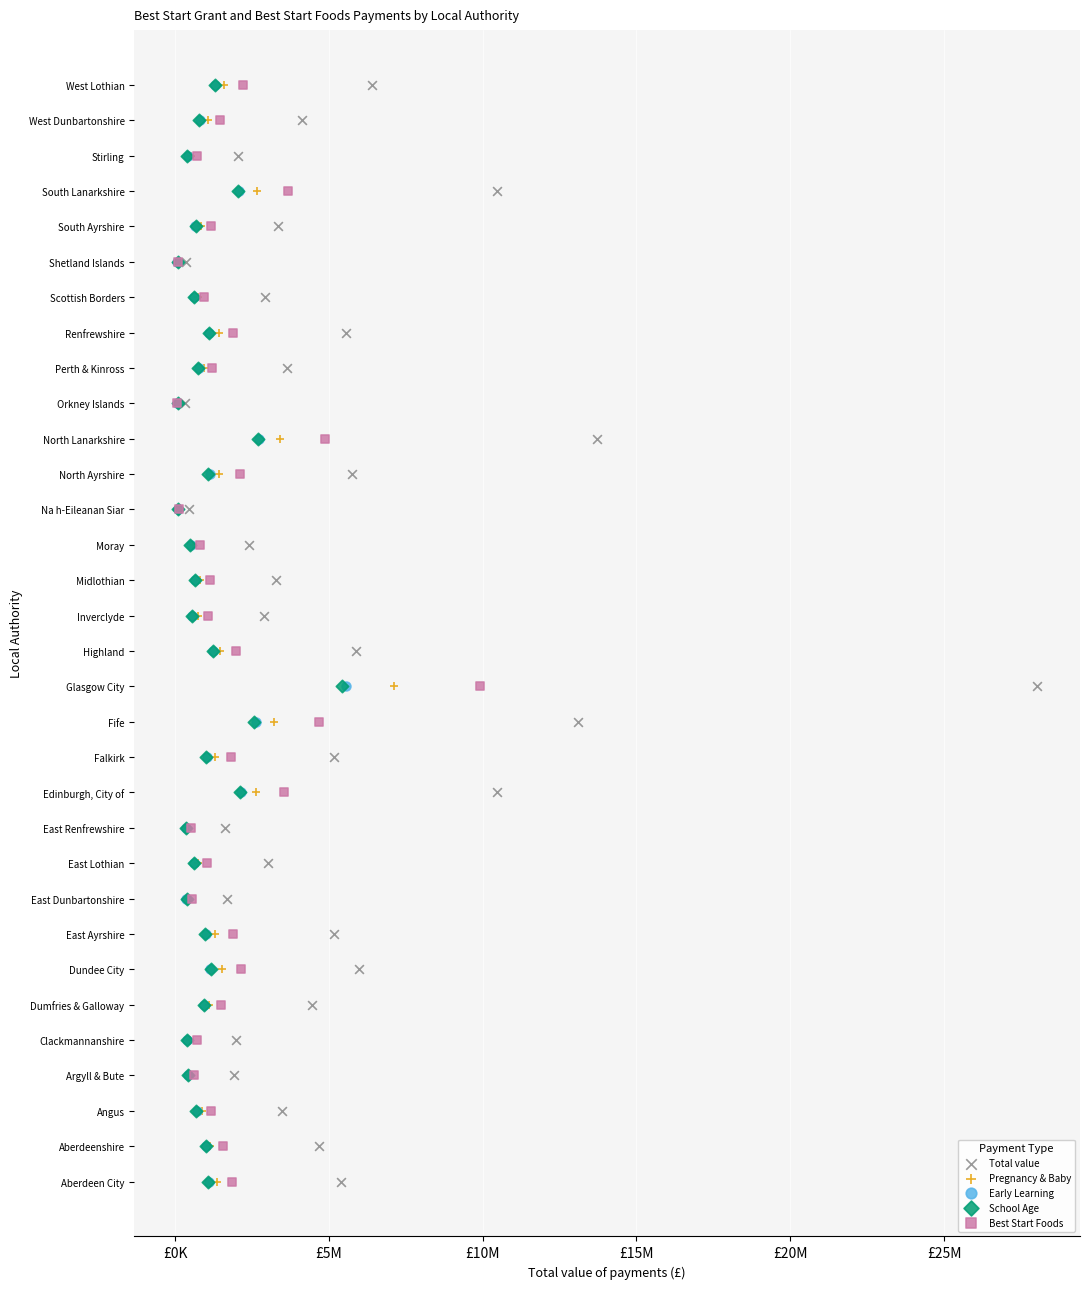

What are all the series names shown in the legend?

Total value, Pregnancy & Baby, Early Learning, School Age, Best Start Foods